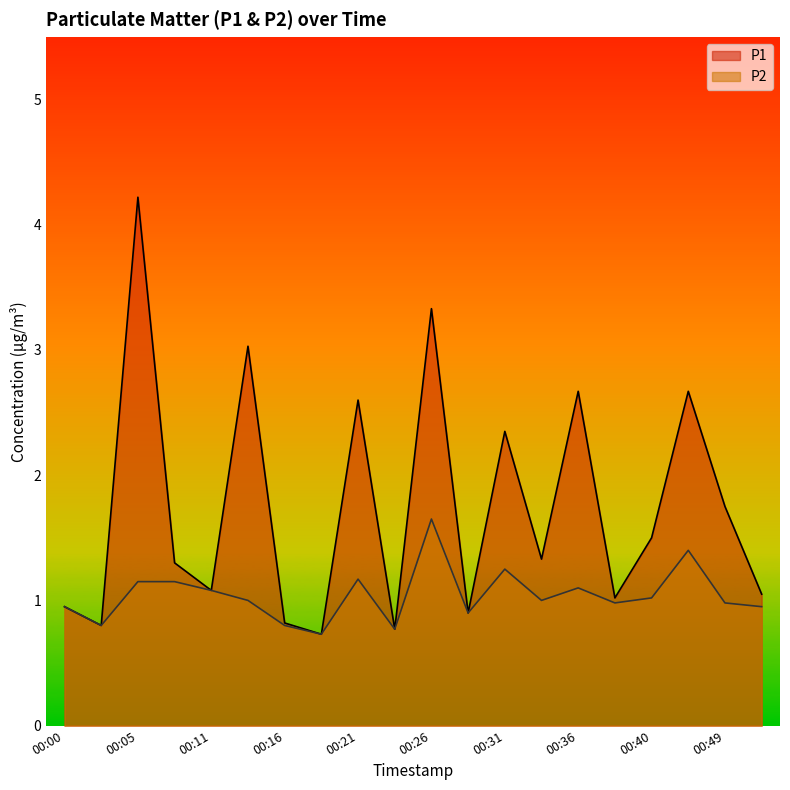

At which label is P1 closest to 2?

00:49